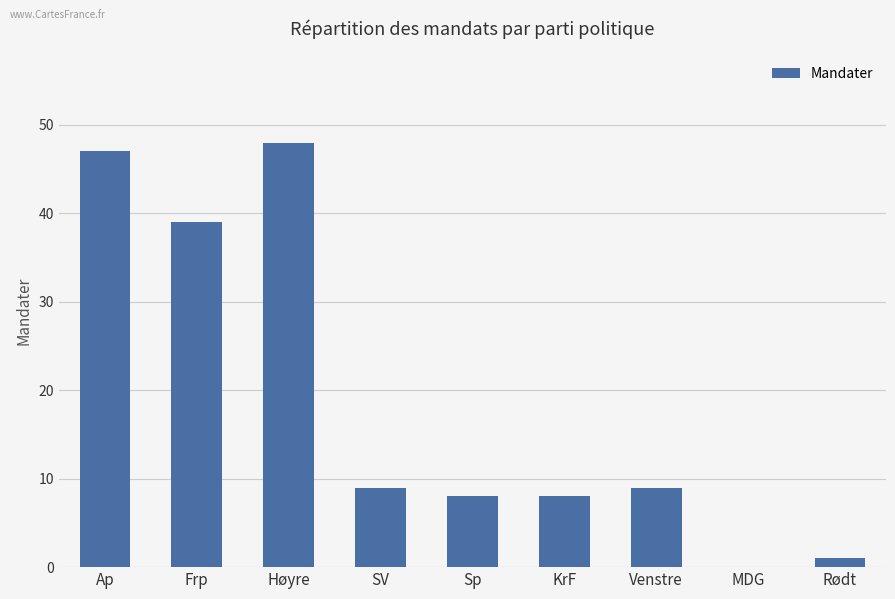

What is the greatest value displayed?

48